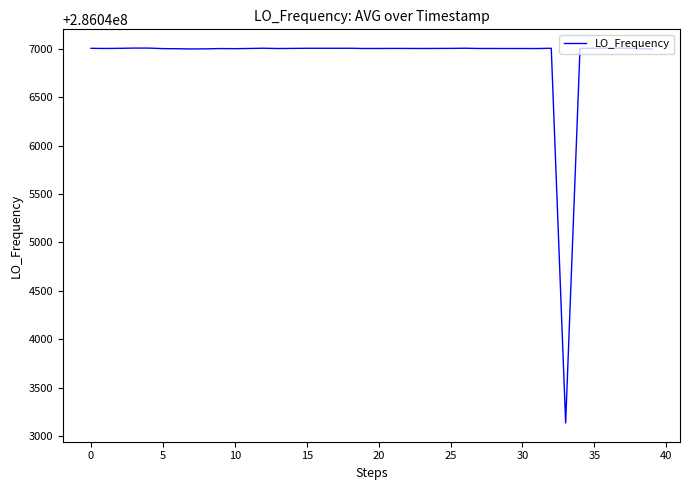

What is the difference between the maximum and minimum values?

3869.6